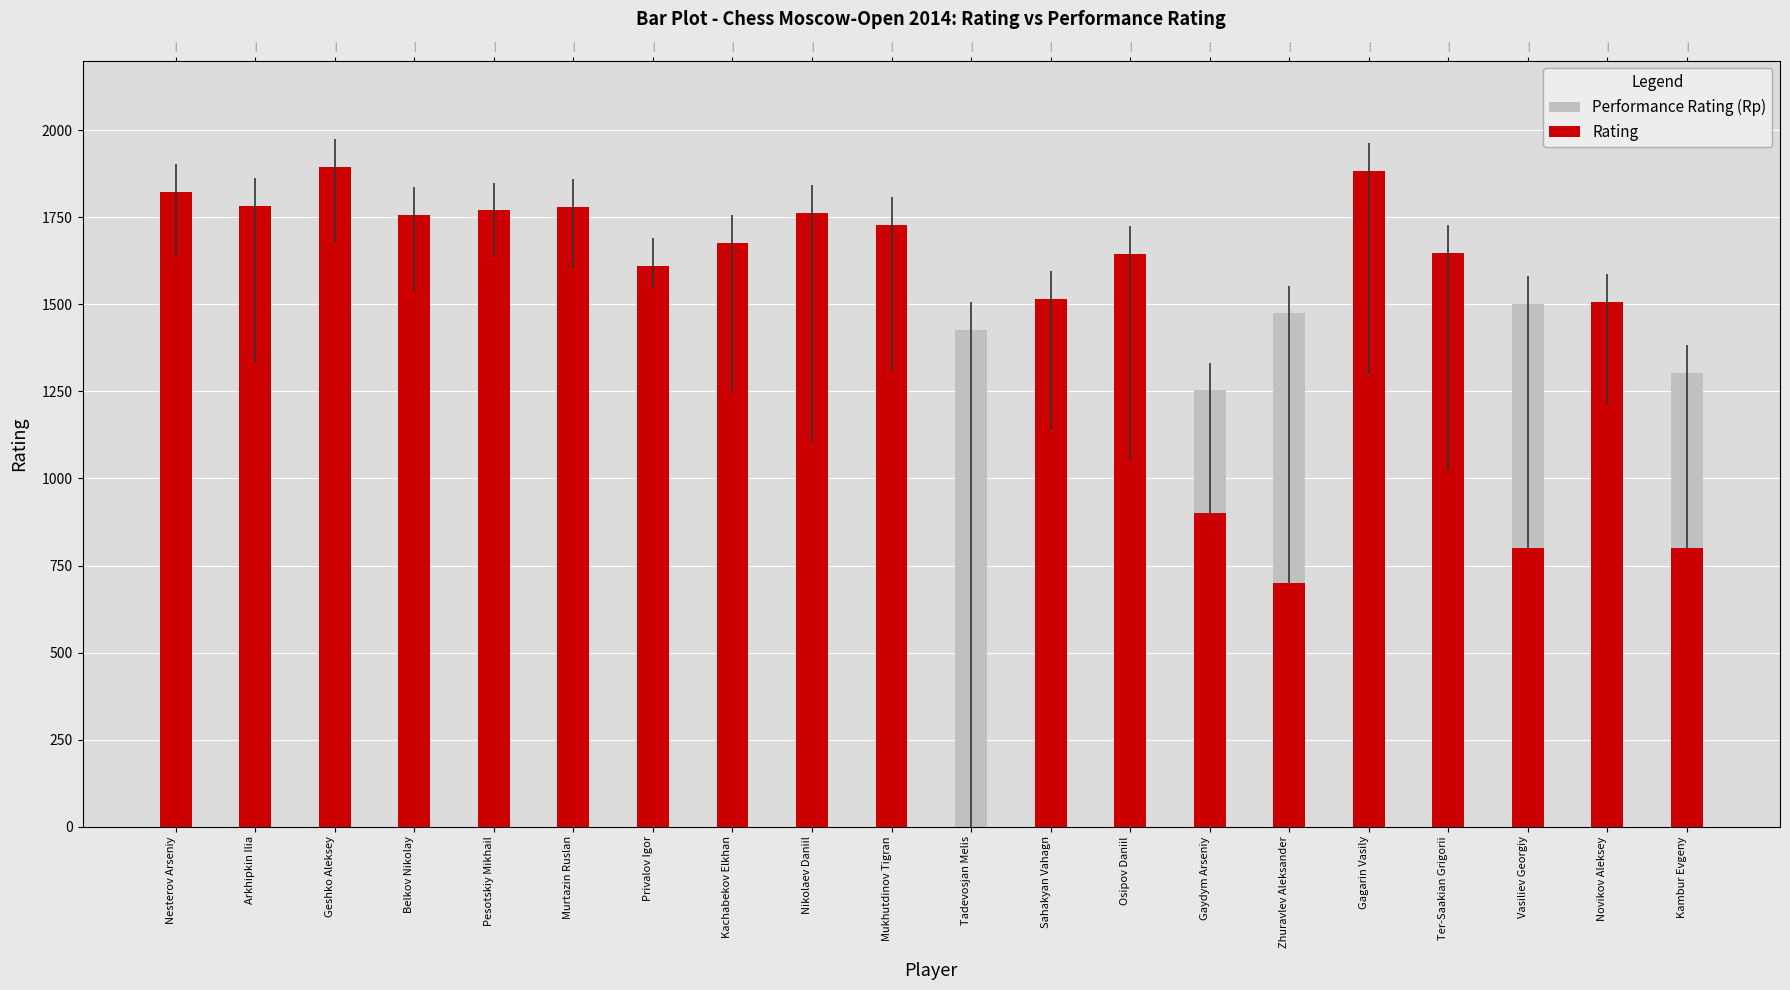

Reading left to right, extract all data points from this chart.

Performance Rating (Rp): Nesterov Arseniy=1636	Arkhipkin Ilia=1334	Geshko Aleksey=1680	Belkov Nikolay=1539	Pesotskiy Mikhail=1635	Murtazin Ruslan=1604	Privalov Igor=1547	Kachabekov Elkhan=1247	Nikolaev Daniil=1105	Mukhutdinov Tigran=1308	Tadevosjan Melis=1427	Sahakyan Vahagn=1140	Osipov Daniil=1053	Gaydym Arseniy=1253	Zhuravlev Aleksander=1474	Gagarin Vasily=1300	Ter-Saakian Grigorii=1023	Vasiliev Georgiy=1501	Novikov Aleksey=1211	Kambur Evgeny=1304
Rating: Nesterov Arseniy=1822	Arkhipkin Ilia=1782	Geshko Aleksey=1894	Belkov Nikolay=1758	Pesotskiy Mikhail=1770	Murtazin Ruslan=1780	Privalov Igor=1611	Kachabekov Elkhan=1677	Nikolaev Daniil=1762	Mukhutdinov Tigran=1729	Tadevosjan Melis=0	Sahakyan Vahagn=1515	Osipov Daniil=1645	Gaydym Arseniy=900	Zhuravlev Aleksander=700	Gagarin Vasily=1883	Ter-Saakian Grigorii=1647	Vasiliev Georgiy=800	Novikov Aleksey=1507	Kambur Evgeny=800